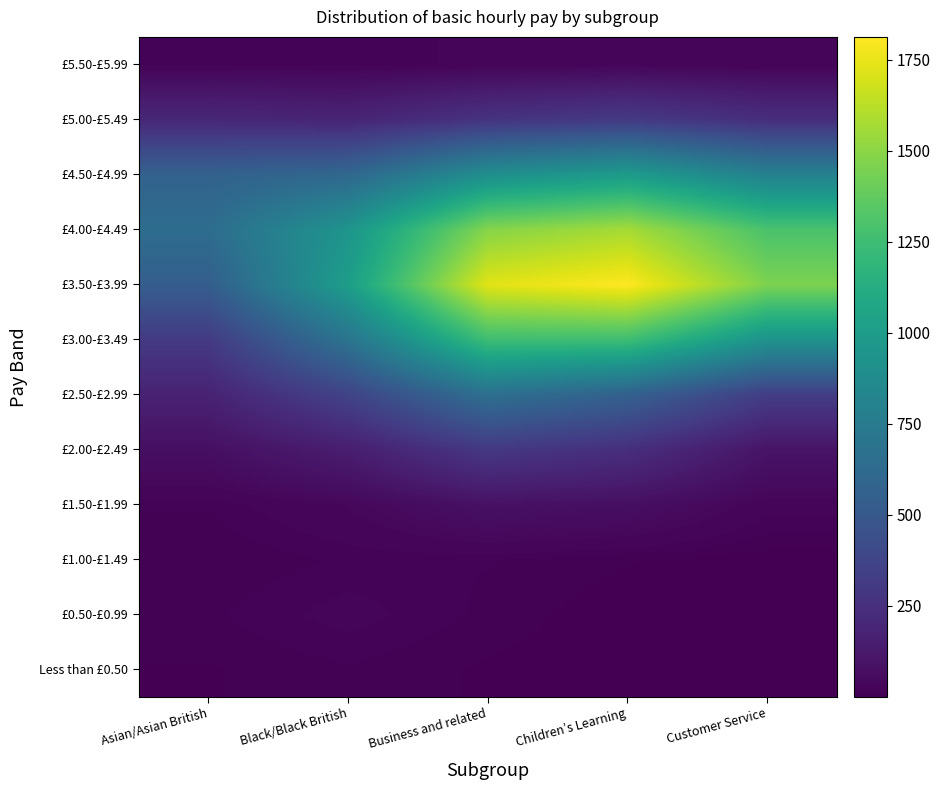

How many categories are shown in the chart?

5